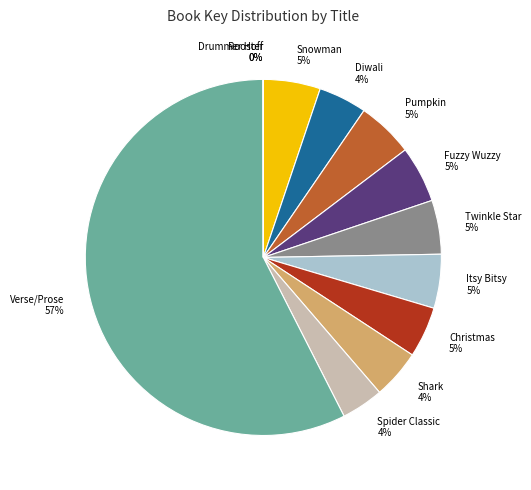

Which slice represents more than half of the pie?

Verse/Prose